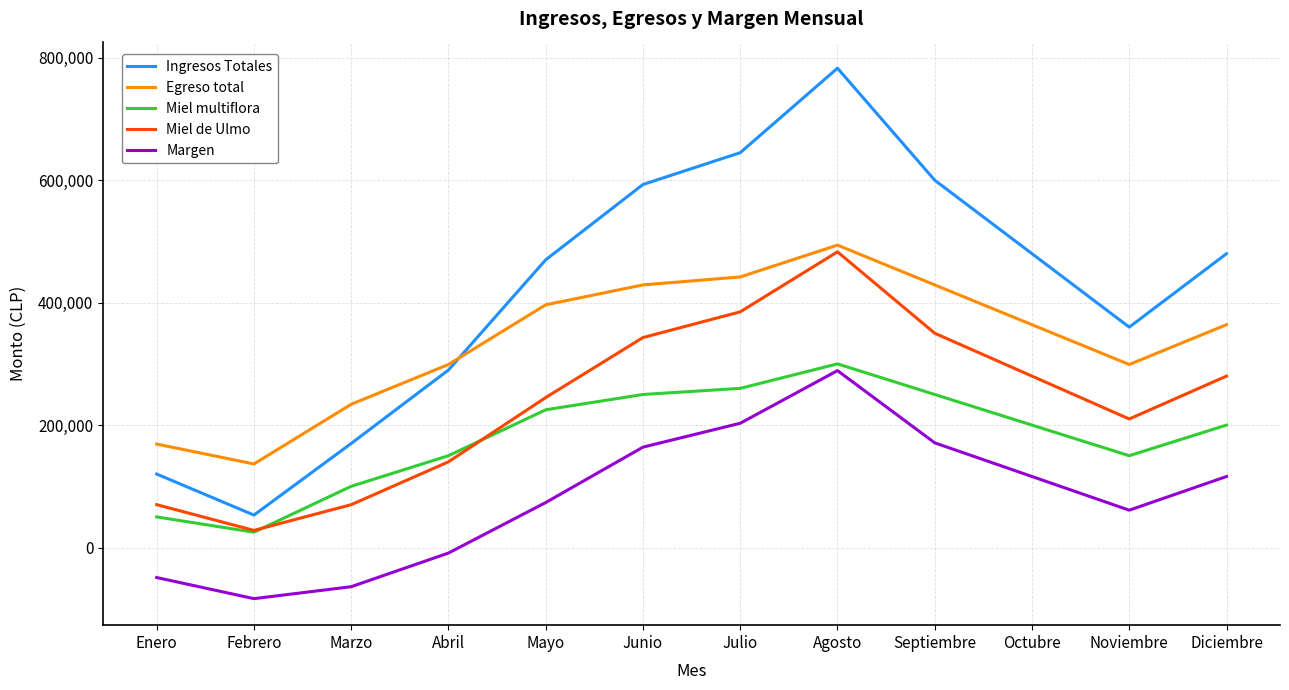

Which series has the widest spread of values?

Ingresos Totales